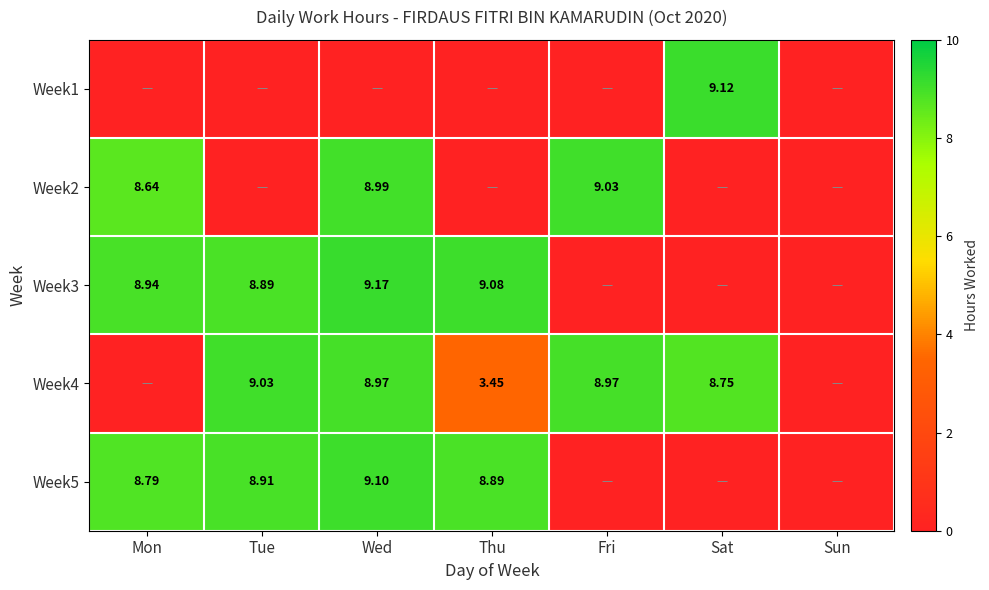

How many positive values does the Week2 series have?

3